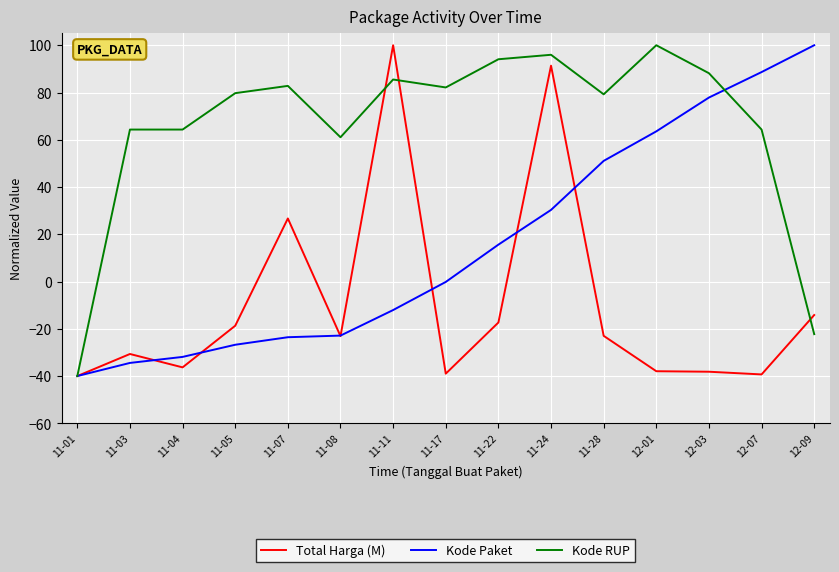

What is the difference between the maximum and minimum values in the Kode RUP series?

140.0